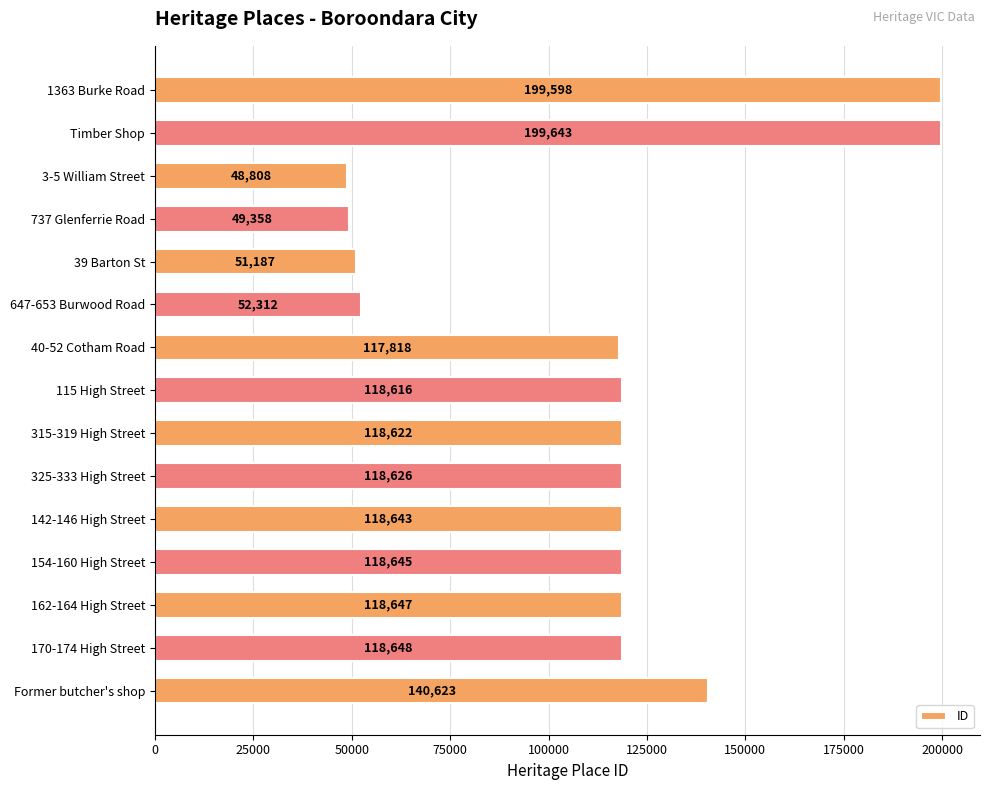

Which label corresponds to the smallest value in the chart?

3-5 William Street